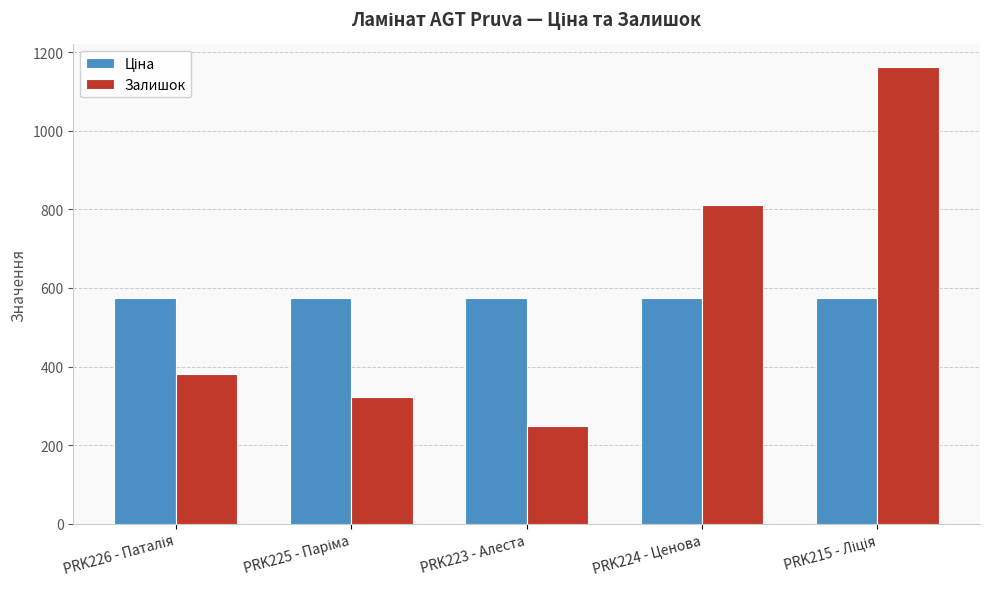

What is the total value across all series at PRK224 - Ценова?

1383.5